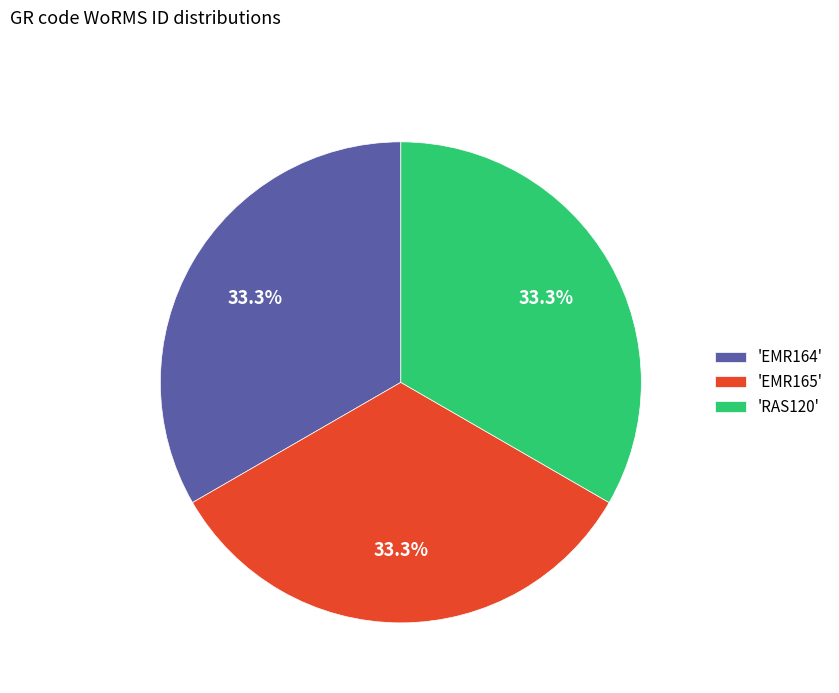

Combined, do 'EMR165' and 'EMR164' account for over 50%?

Yes